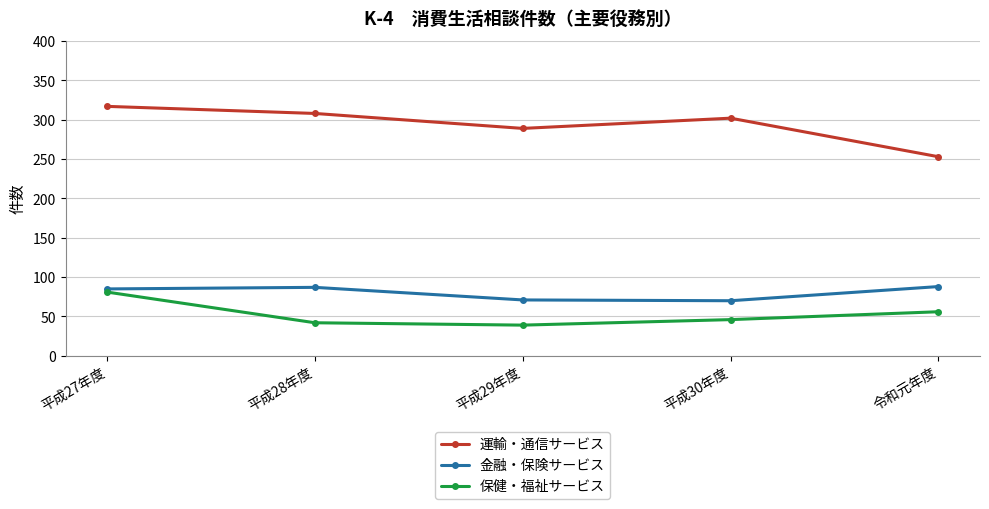

True or false: 保健・福祉サービス and 金融・保険サービス intersect in this chart.

False